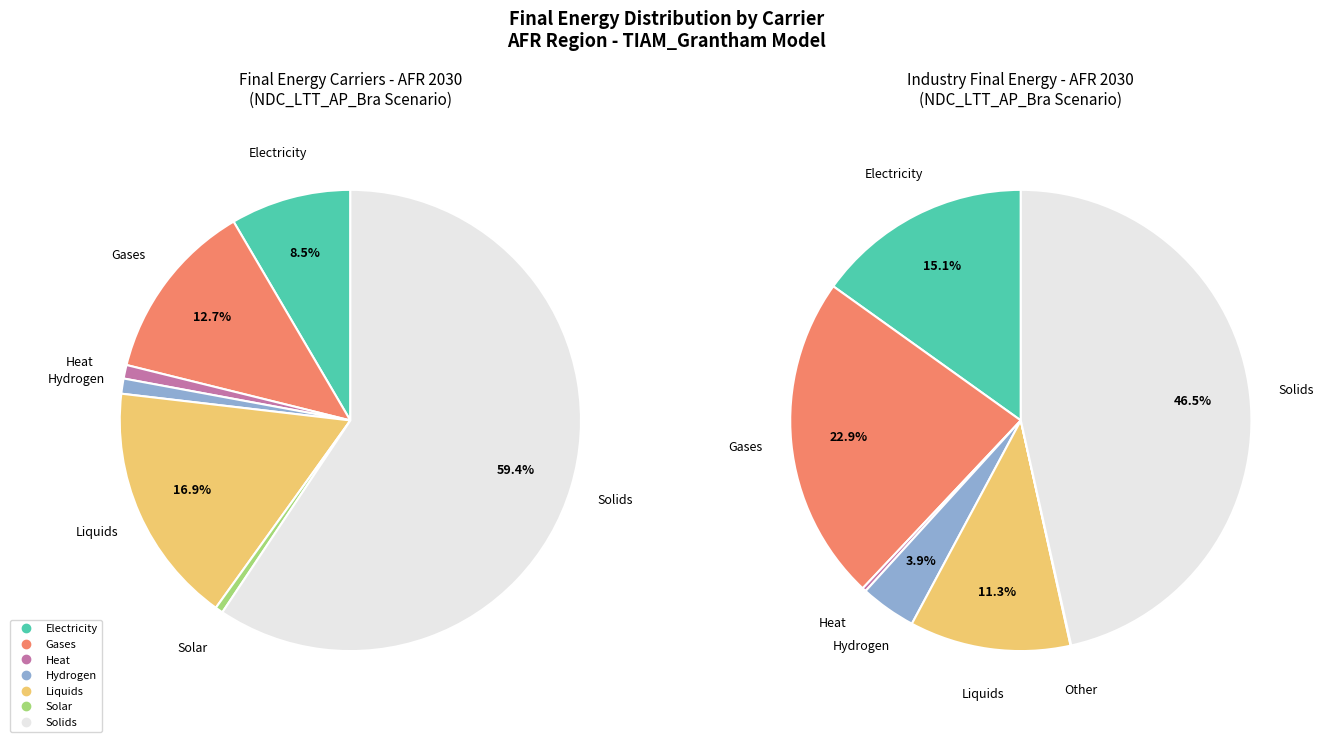

Which category has the biggest portion of the pie?

Final Energy|Solids